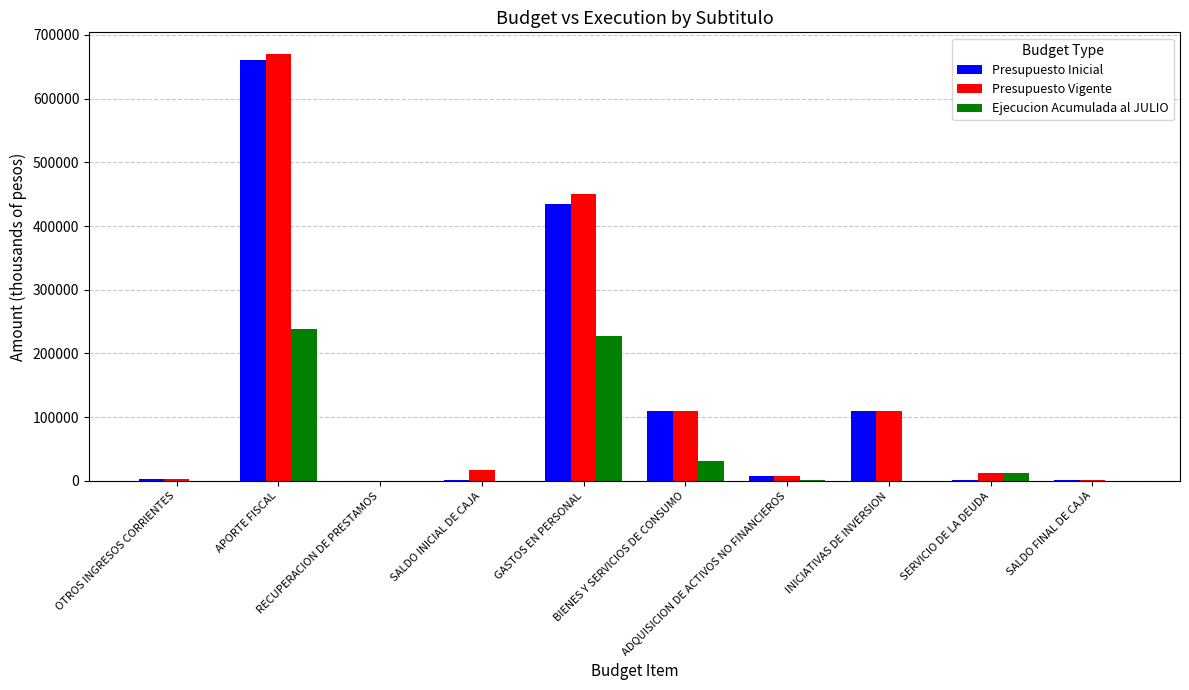

What is the maximum value for Presupuesto Vigente?

670417